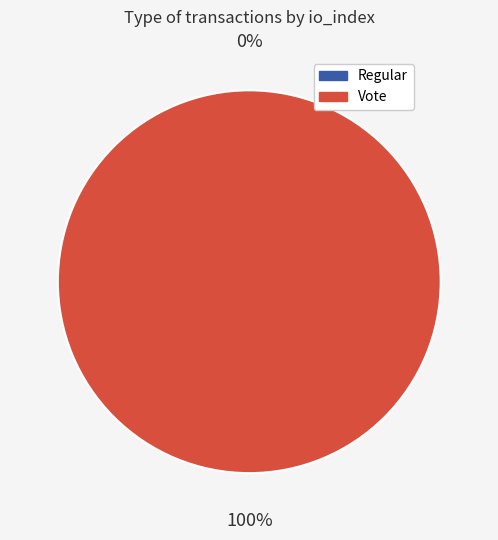

Count the number of slices in the pie.

2